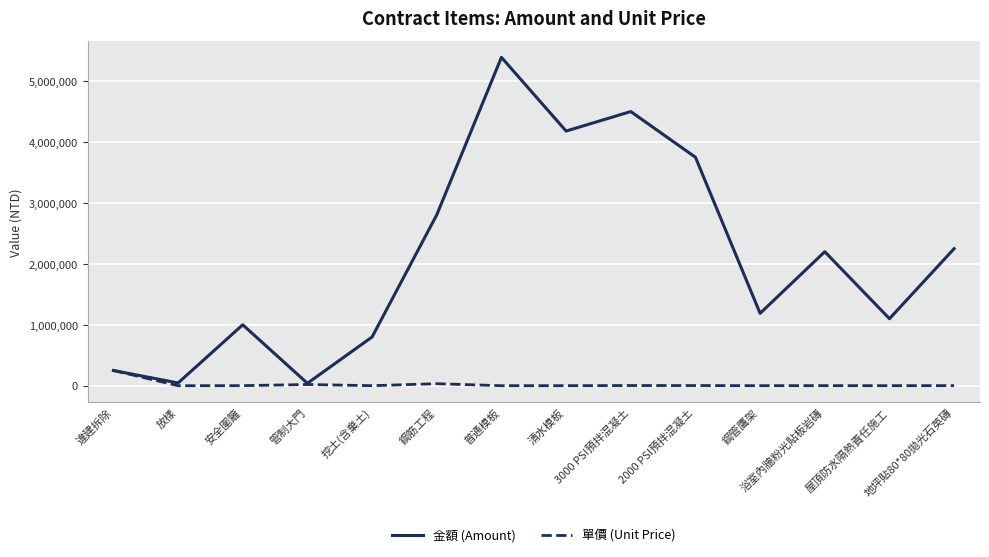

What is the approximate value of 金額 (Amount) at 放樣?

45000